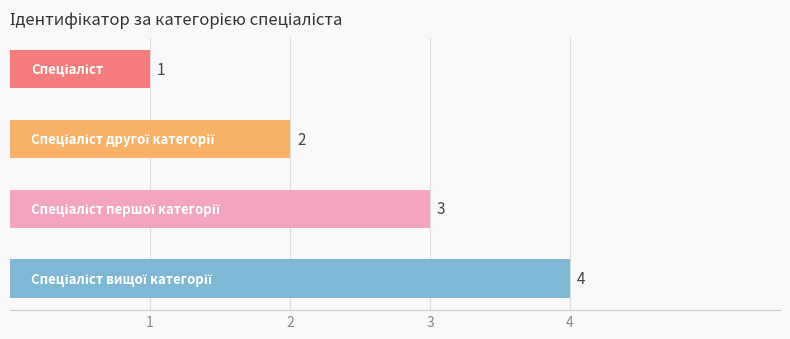

What is the maximum value shown in the chart?

4